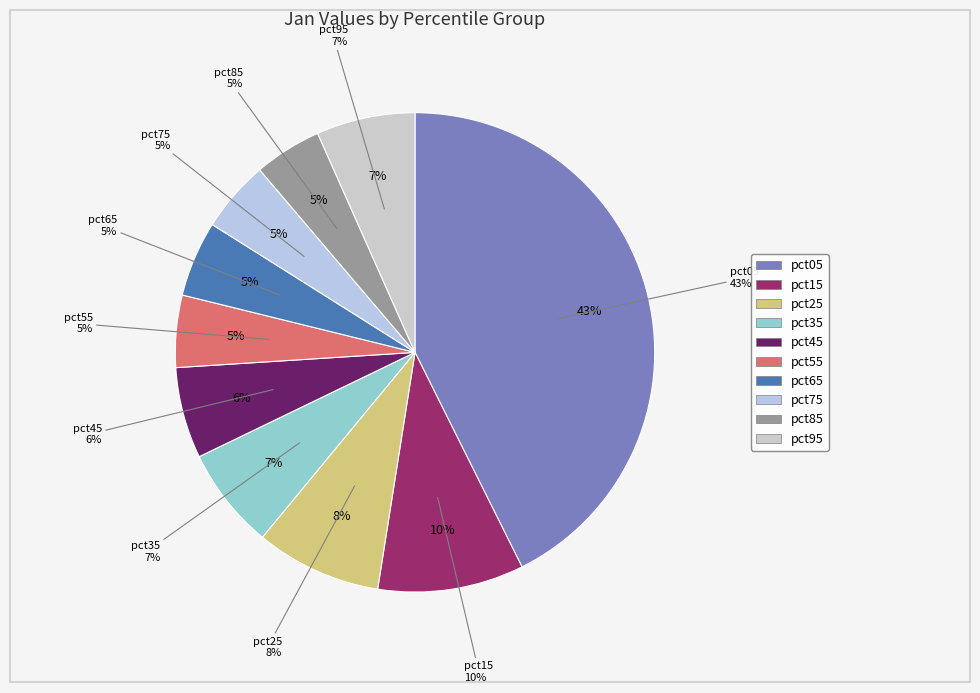

To the nearest percent, what is the average slice percentage?

10%